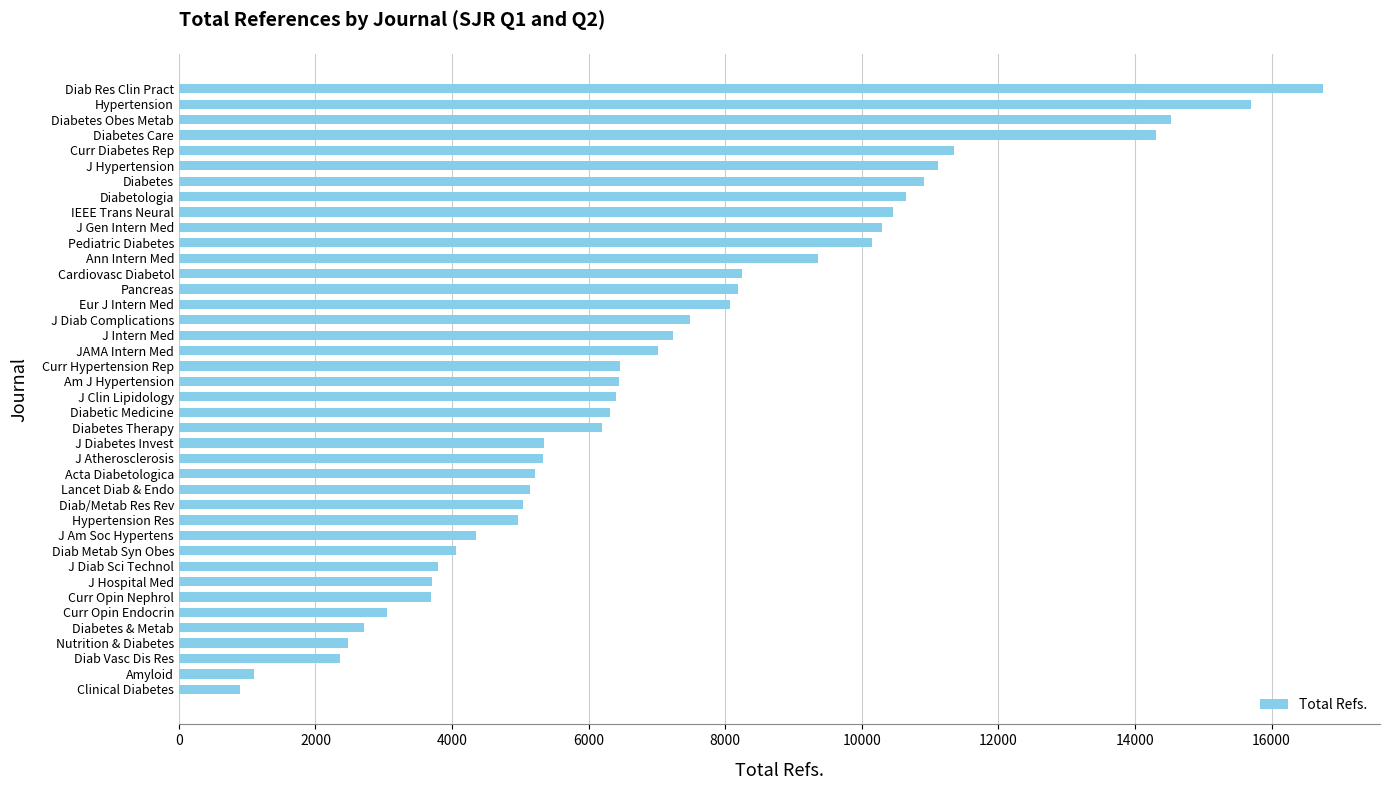

True or false: the data shows 16660 at Curr Diabetes Rep.

False